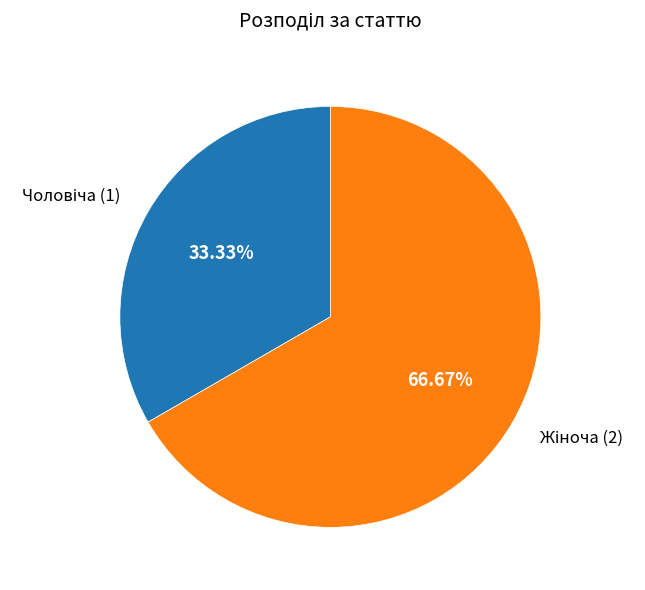

Does any single category account for the majority?

Yes